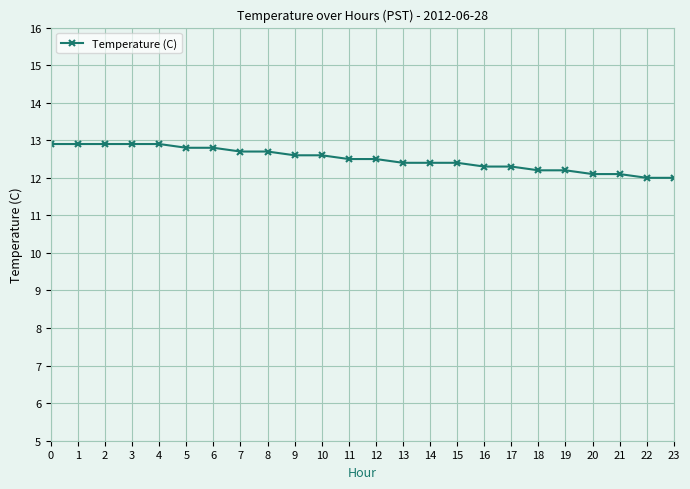

What value does the data have at 17?

12.3